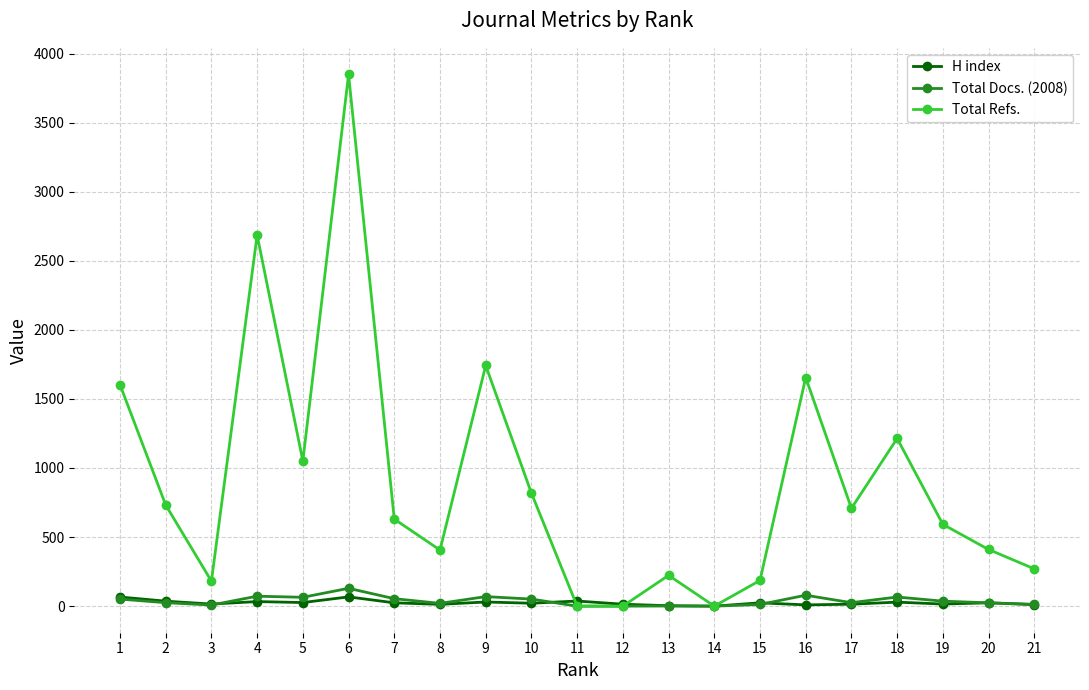

What are all the series names shown in the legend?

H index, Total Docs. (2008), Total Refs.